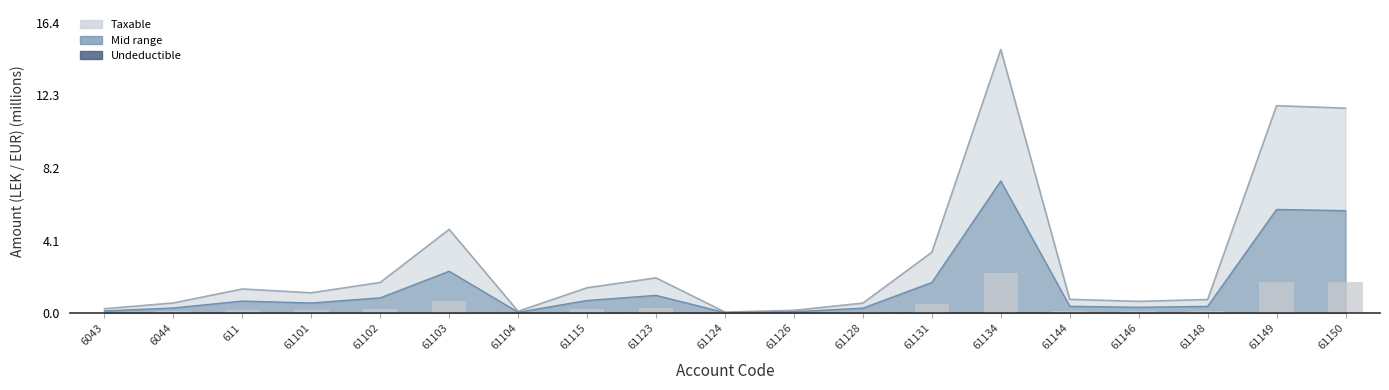

List the labels in order of value, largest first.

61134, 61149, 61150, 61103, 61131, 61123, 61102, 61115, 611, 61101, 61144, 61148, 61146, 6044, 61128, 6043, 61126, 61104, 61124